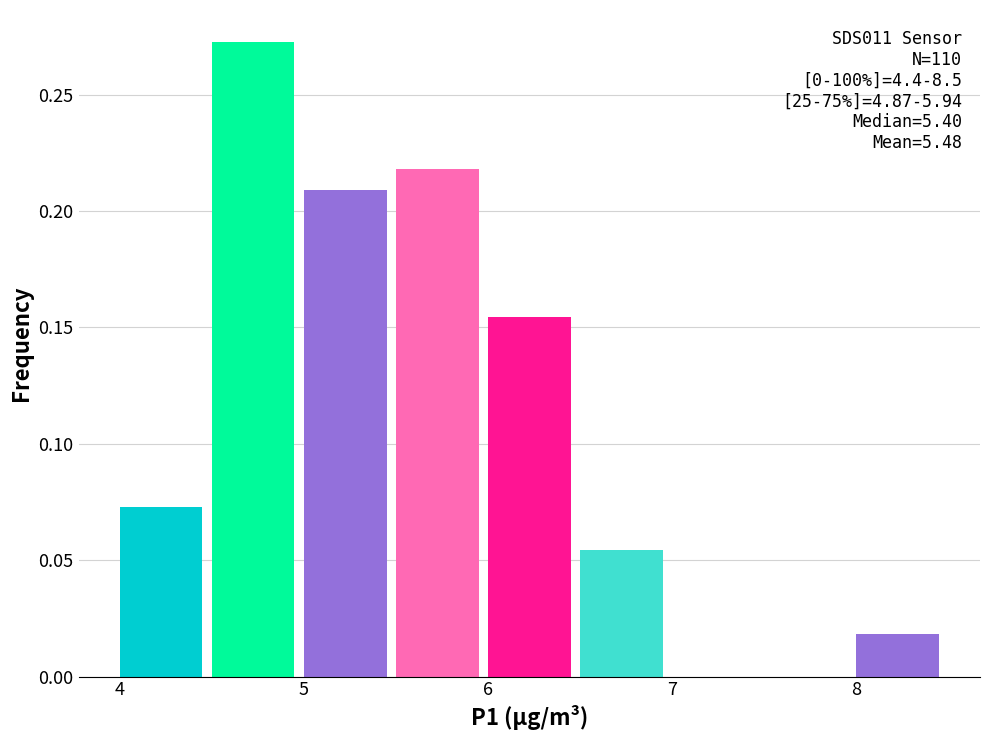

Over which range of the x-axis is the bar tallest?

4.5 to 5.0